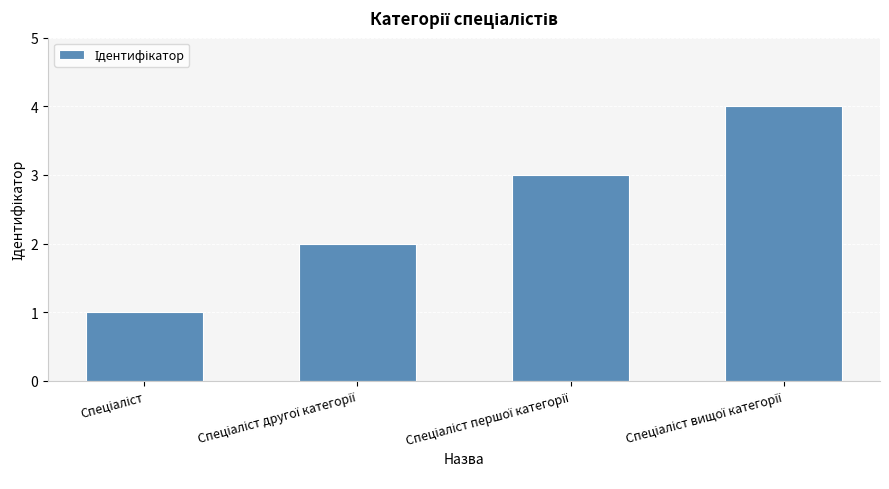

Are the bars grouped side by side (vs. stacked)?

No